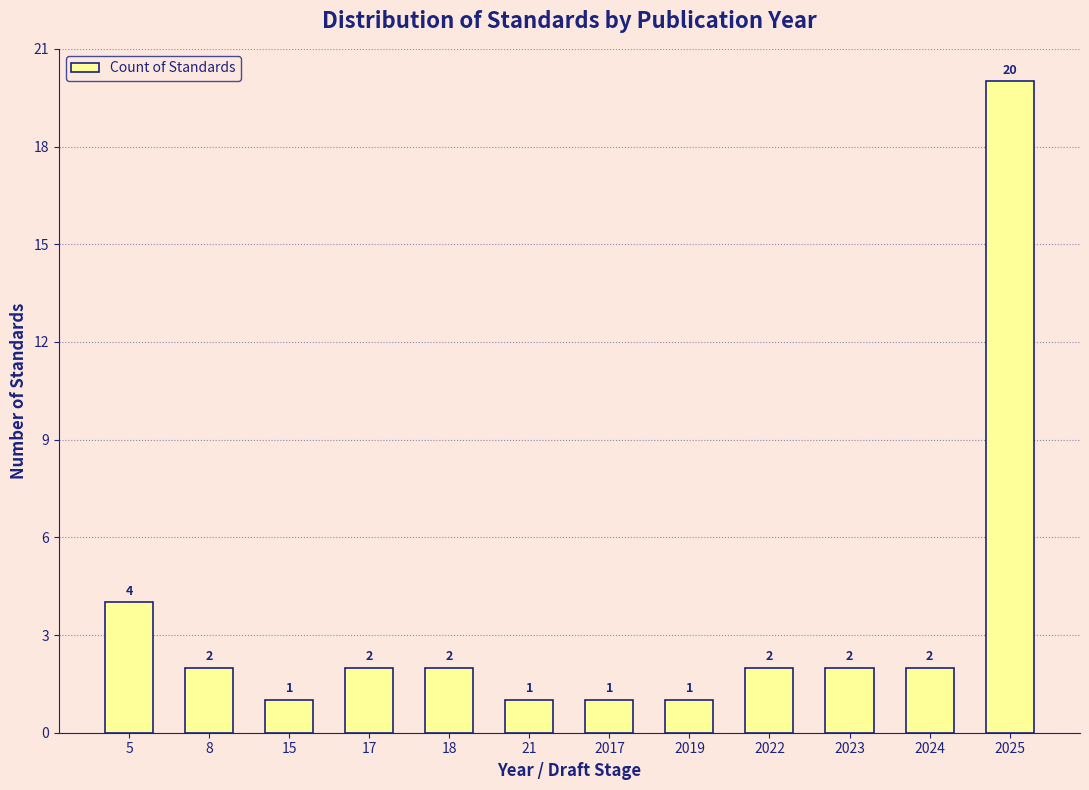

Reading right to left, extract all data points from this chart.

2025=20	2024=2	2023=2	2022=2	2019=1	2017=1	21=1	18=2	17=2	15=1	8=2	5=4